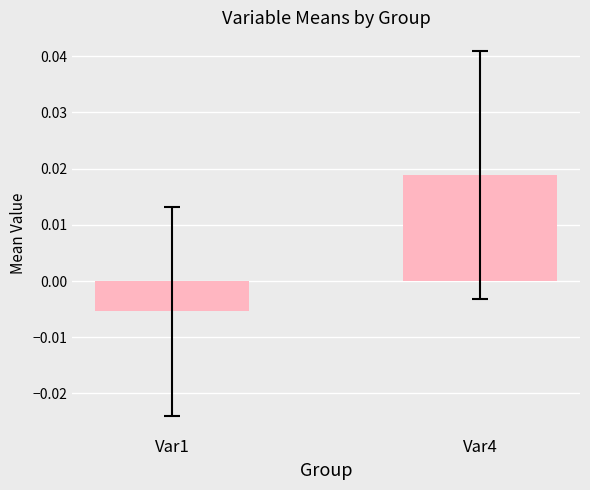

Rank the categories by value from lowest to highest.

Var1, Var4